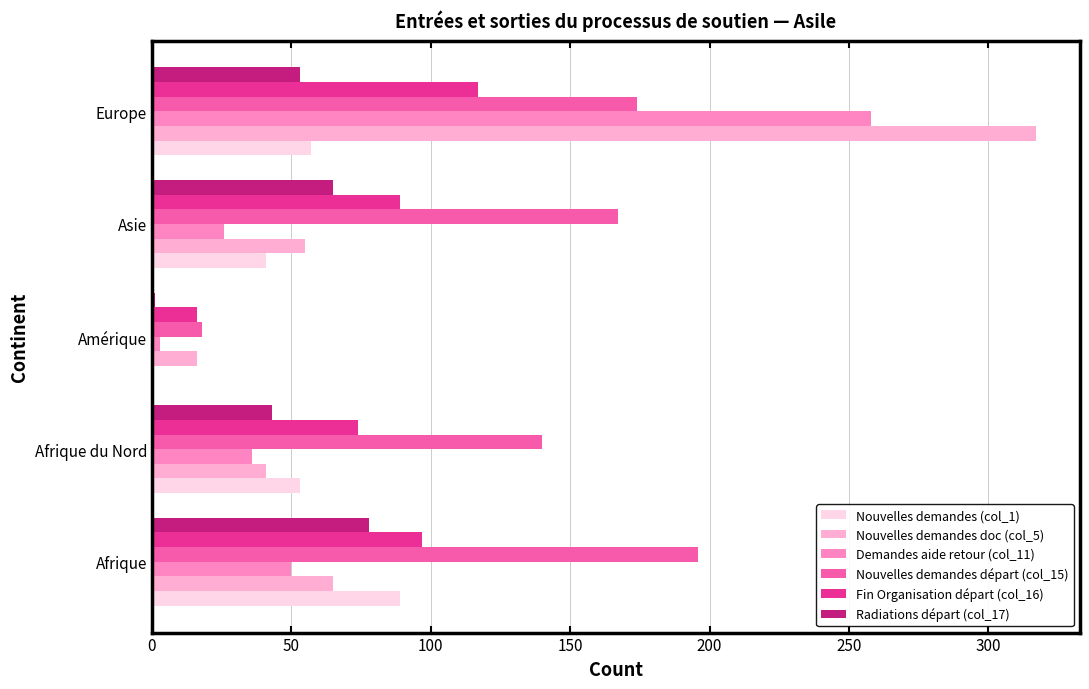

What is the maximum value shown in the chart?

317